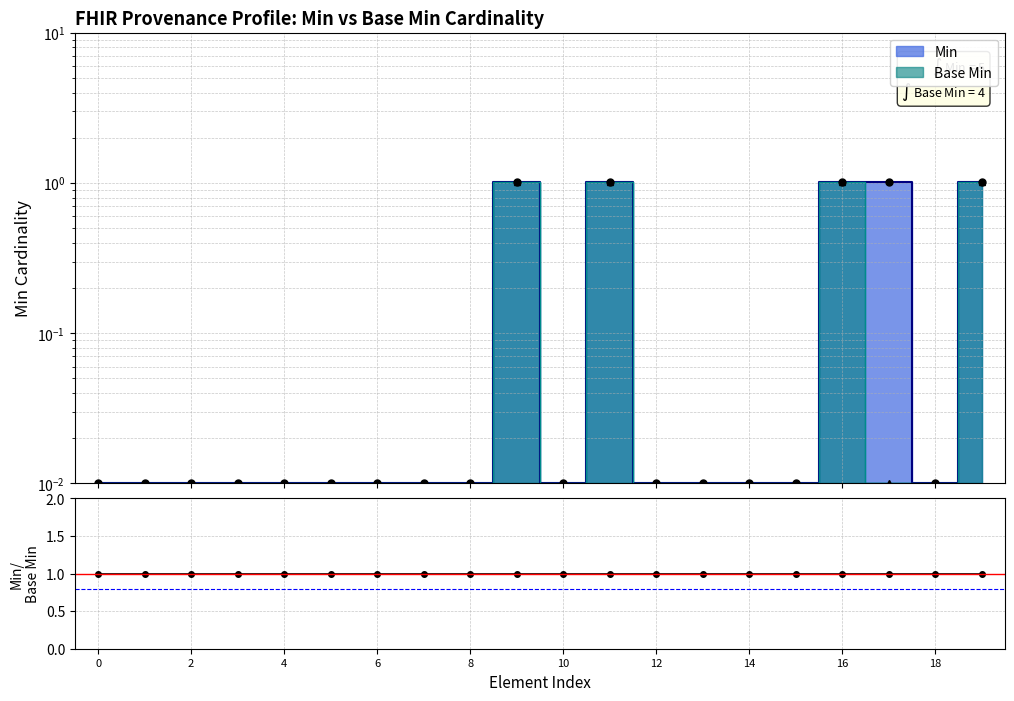

Does the chart have visible grid lines?

Yes